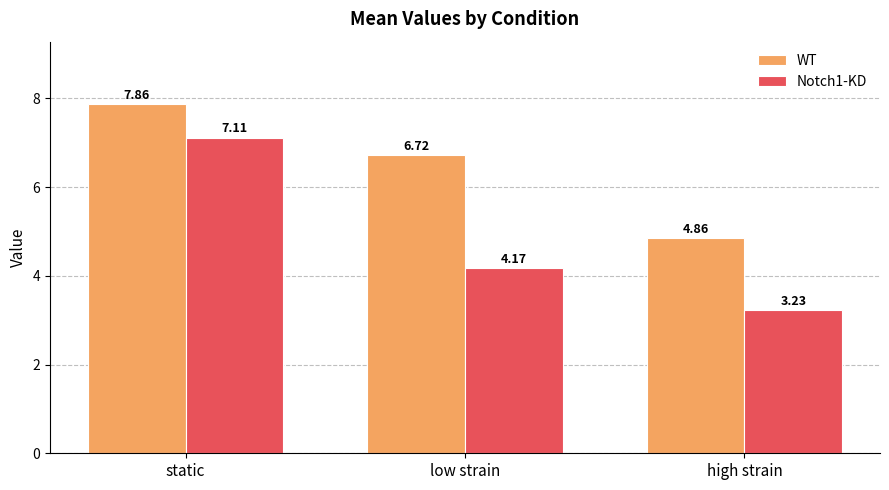

Which category has the lowest value in the Notch1-KD series?

high strain